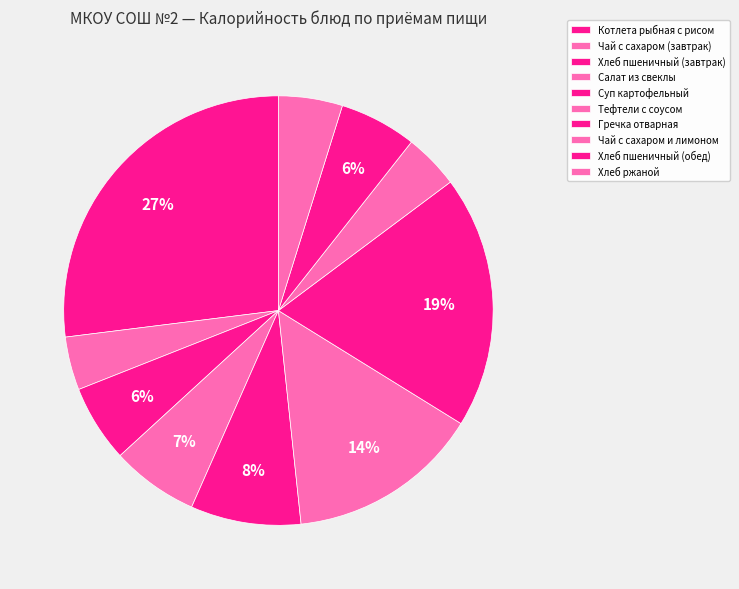

Count the number of slices in the pie.

10